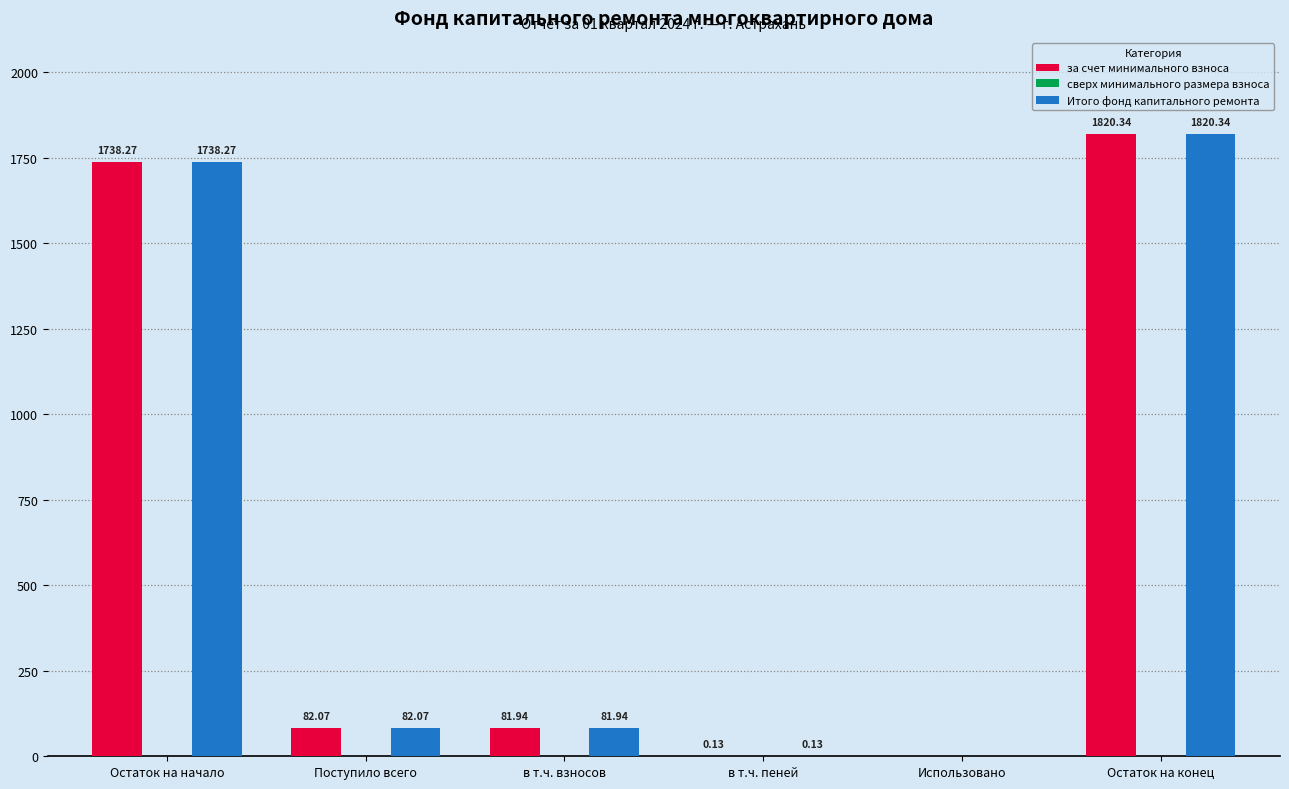

Is the value of Итого фонд капитального ремонта at Использовано greater than the value of за счет минимального взноса at Поступило всего?

No